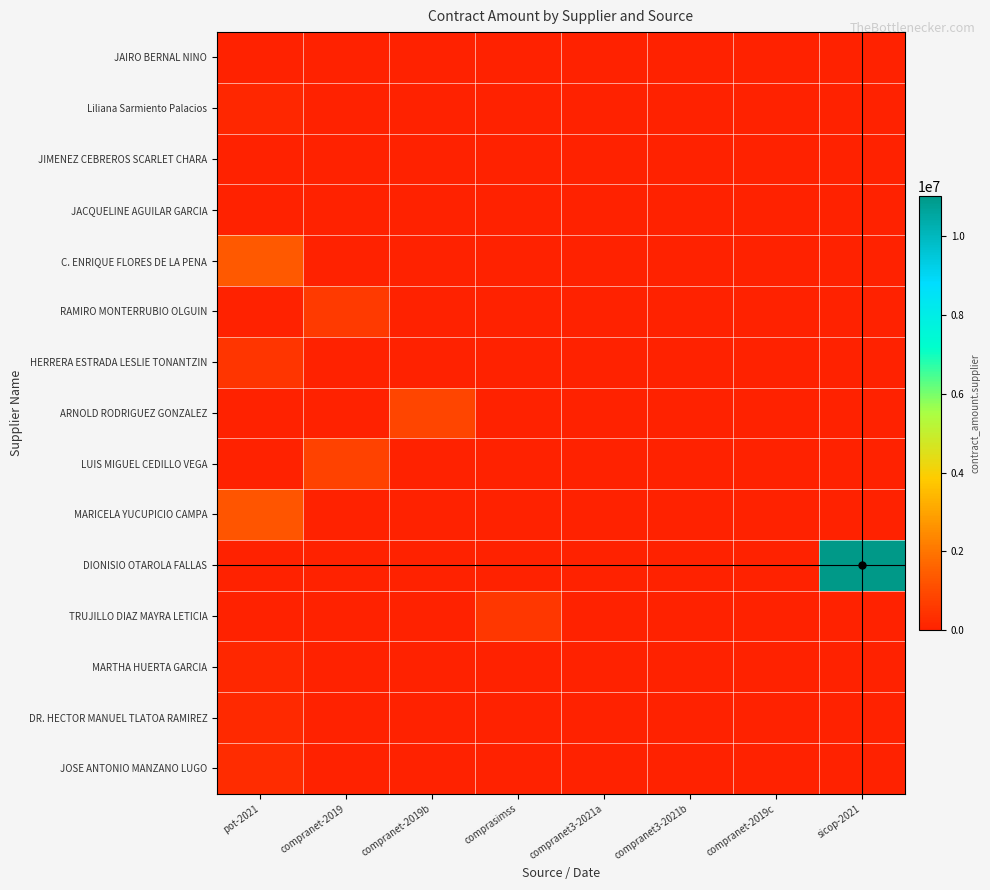

How many distinct data groups are displayed?

15